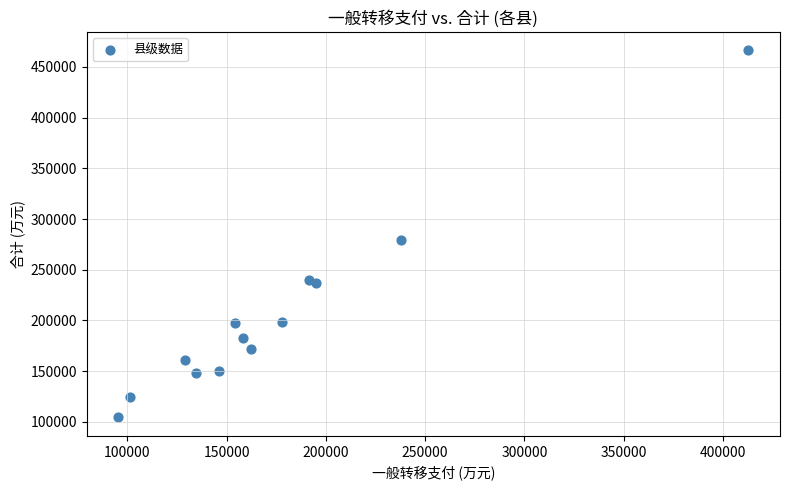

What Y value in the scatter plot is closest to 285356?

279248